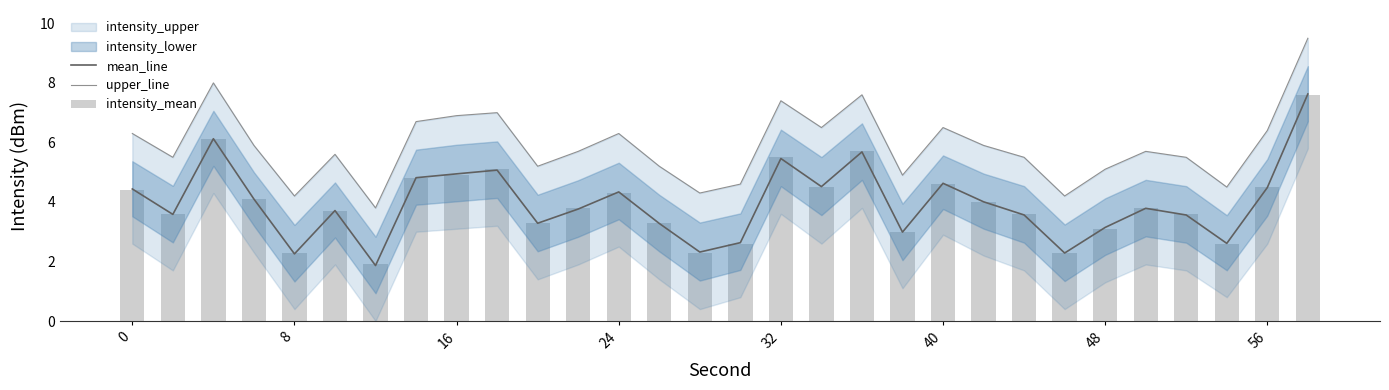

What is the lowest value of the mean_line series?

1.9